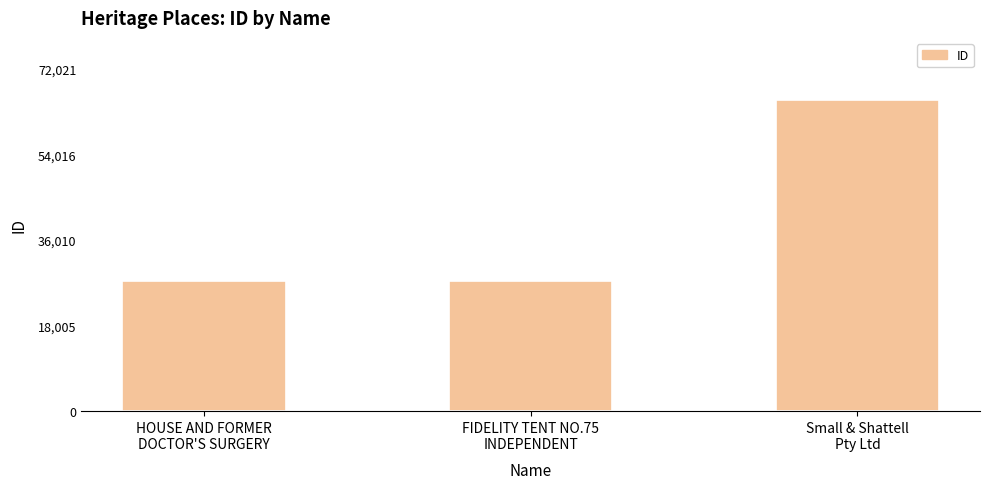

What is the label of the 3rd bar from the left?

Small & Shattell
Pty Ltd